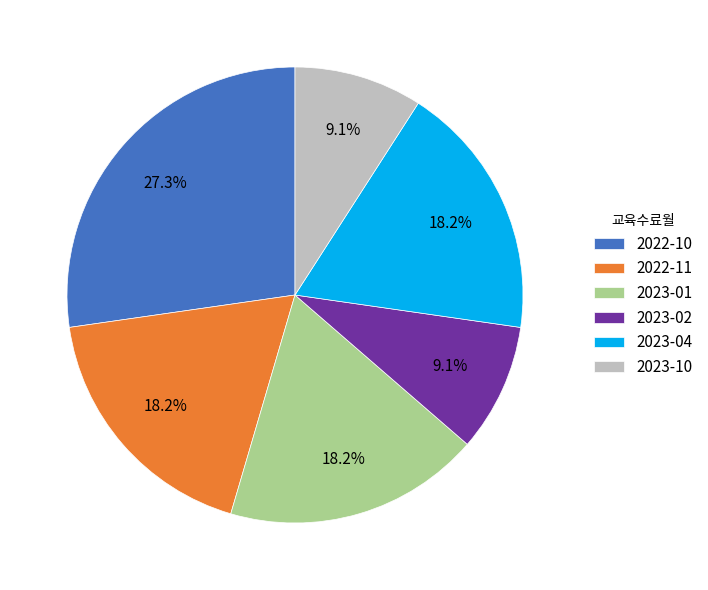

The 2023-10 slice represents 1% of the pie. True or false?

False